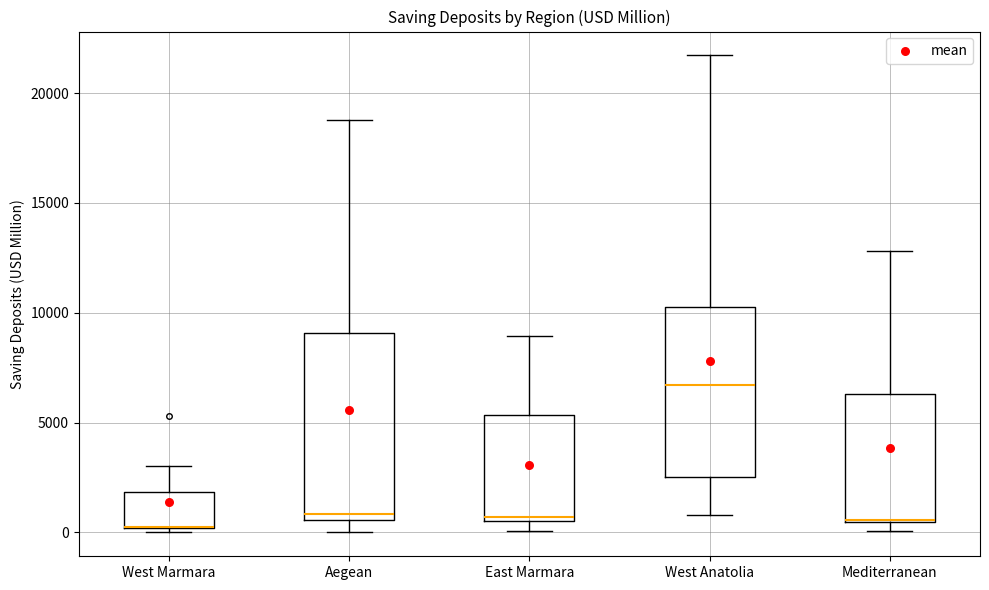

Where is the lower edge of the box for West Marmara on the y-axis? The values are not printed on the chart, so give them approximately, as read against the axis.

0